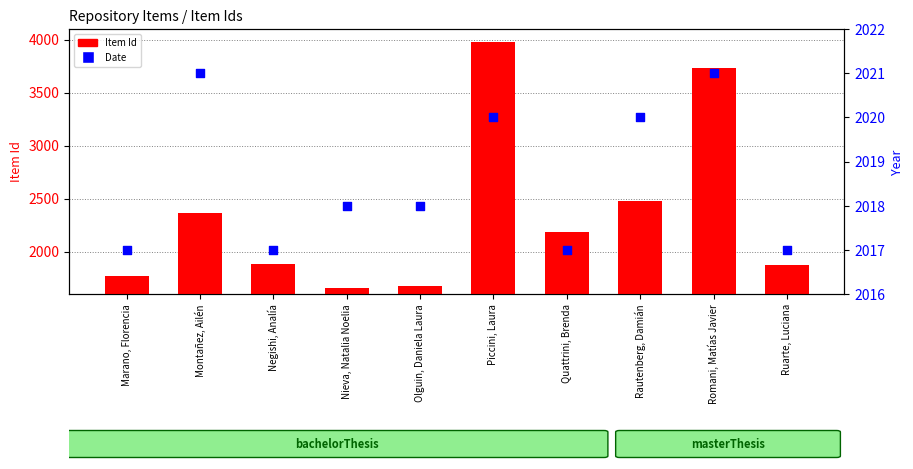

What is the total value across all series at Marano, Florencia?

3791